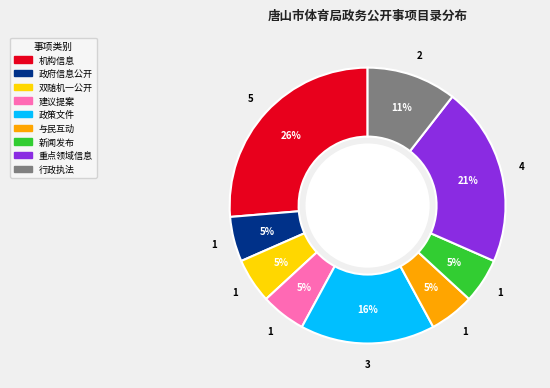

Is there a majority slice in this chart?

No